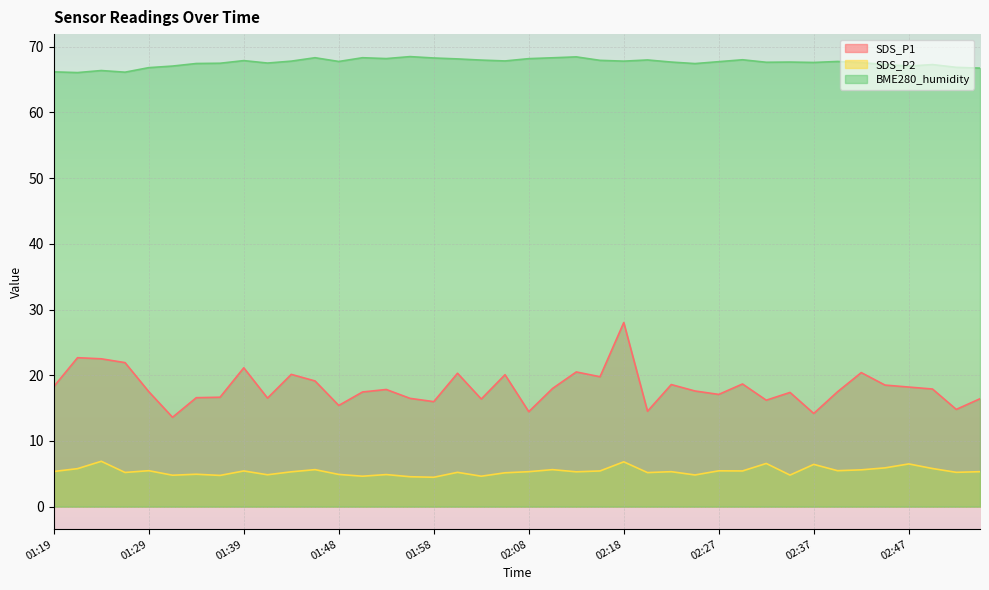

List the series in order of their overall mean, highest first.

BME280_humidity, SDS_P1, SDS_P2